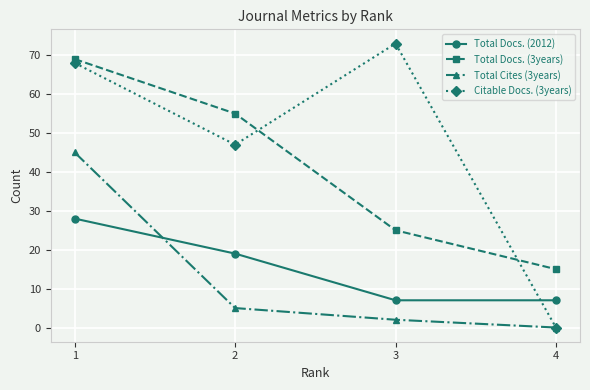

True or false: Total Cites (3years) and Total Docs. (3years) cross at least once.

False